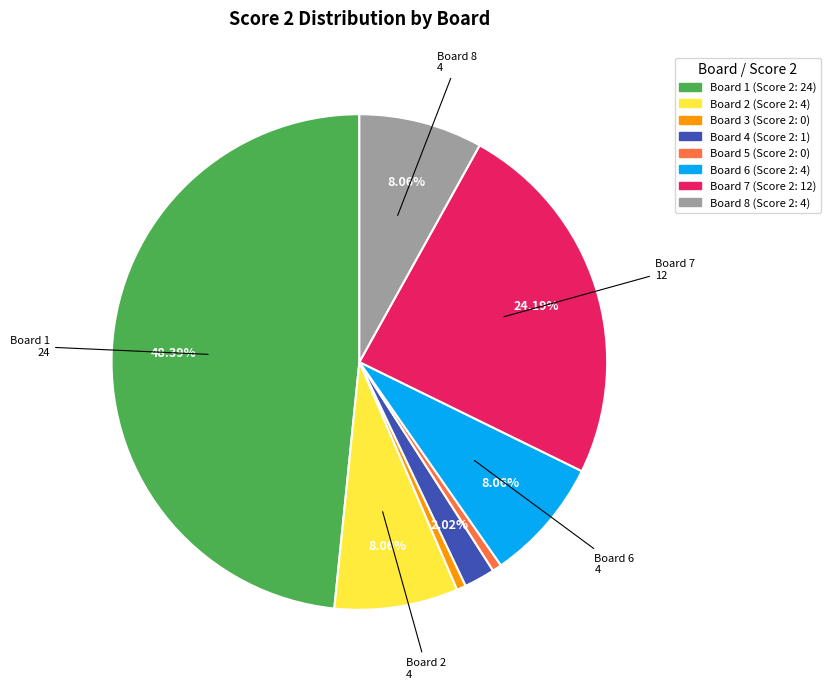

Combined, do Board 2 and Board 5 account for over 50%?

No